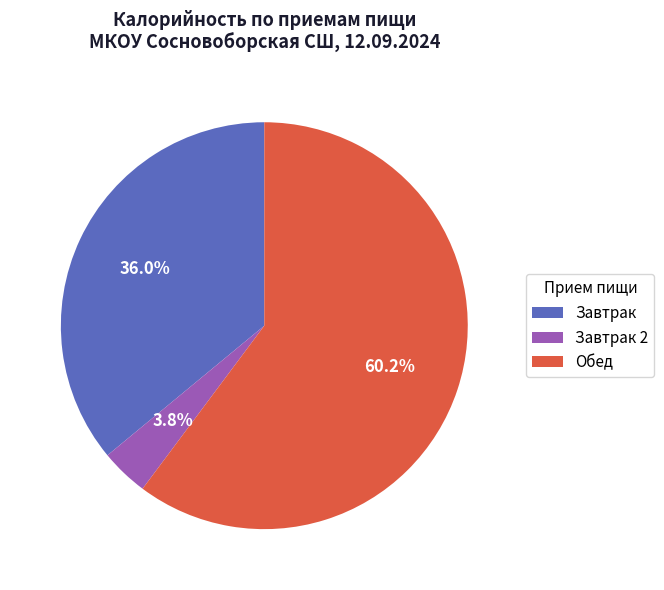

Do Обед and Завтрак together represent more than half of the pie?

Yes